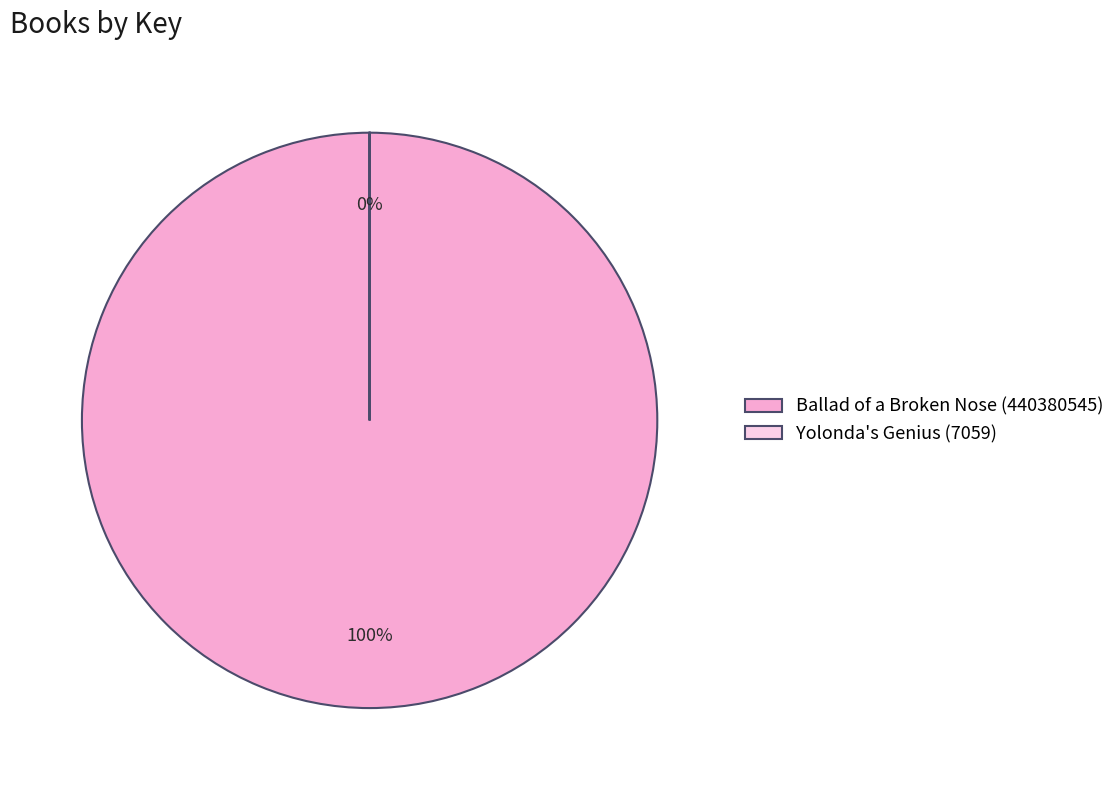

Does any single category account for the majority?

Yes